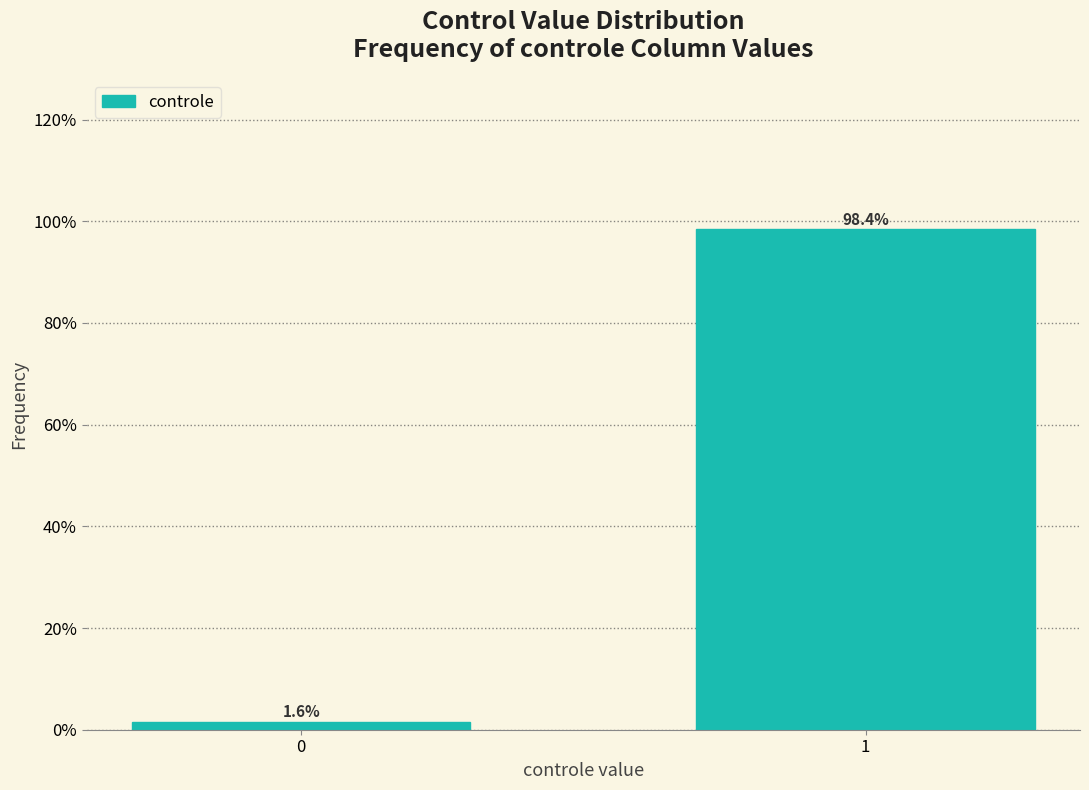

Reading left to right, list all the values displayed in this chart.

0=1.6	1=98.4